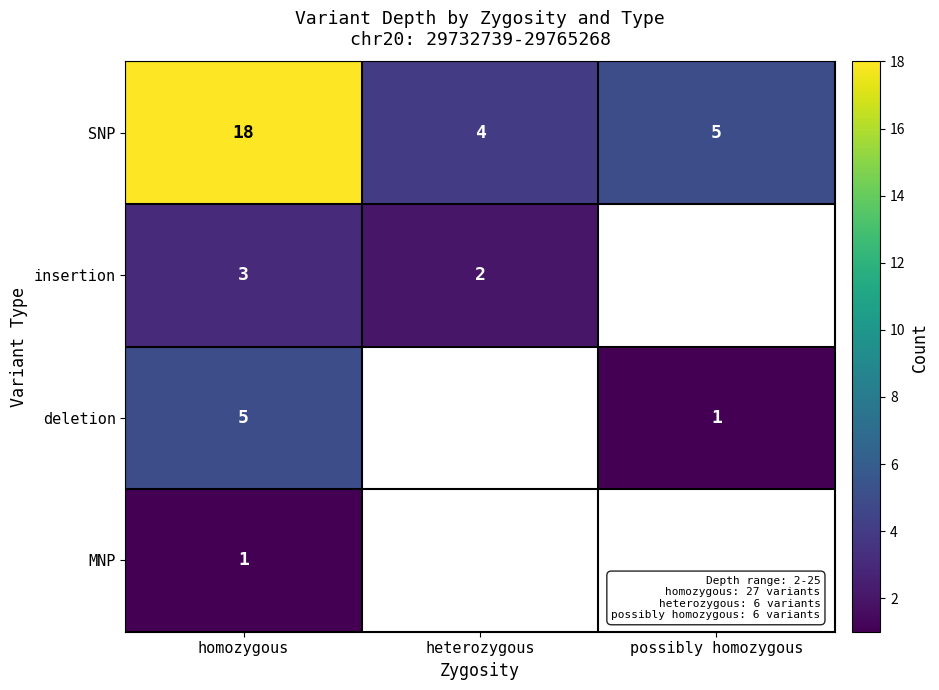

The value of insertion at homozygous is 3. True or false?

True